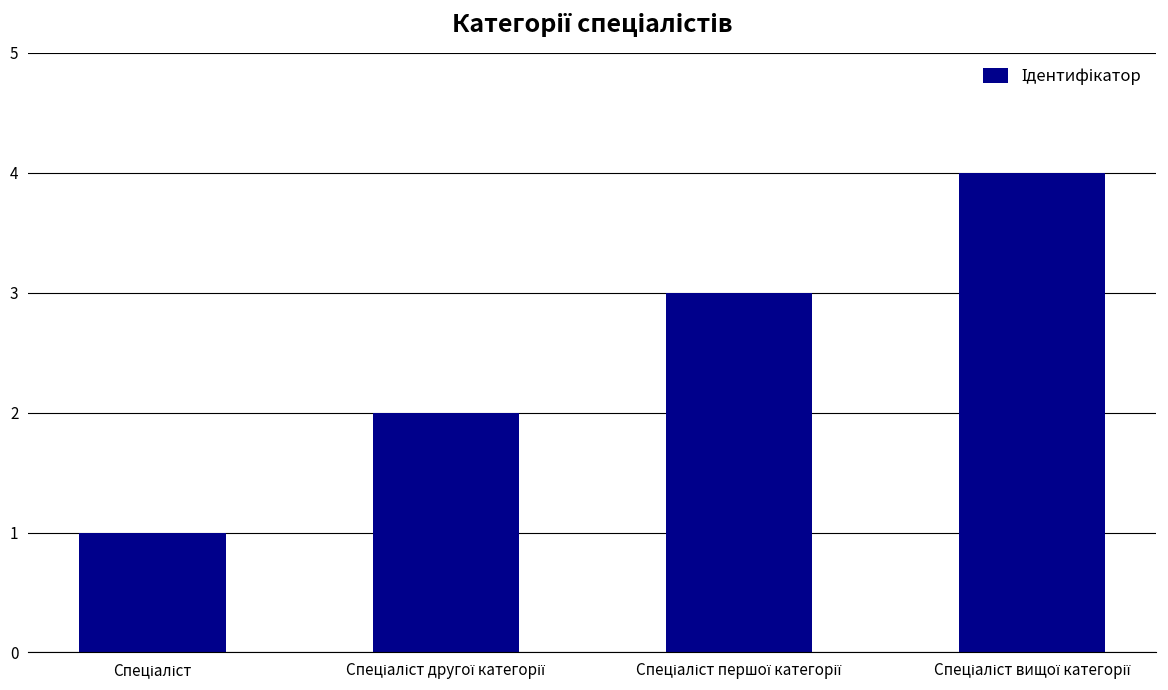

What is the sum of all values?

10